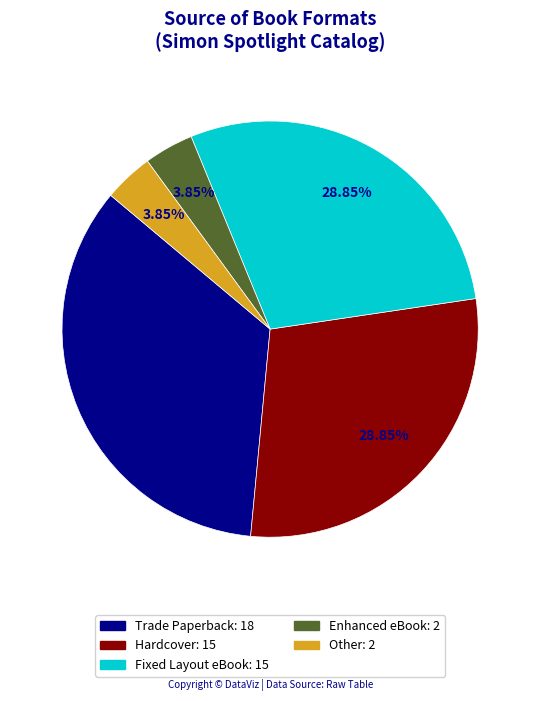

Is there any slice that represents more than half of the pie?

No